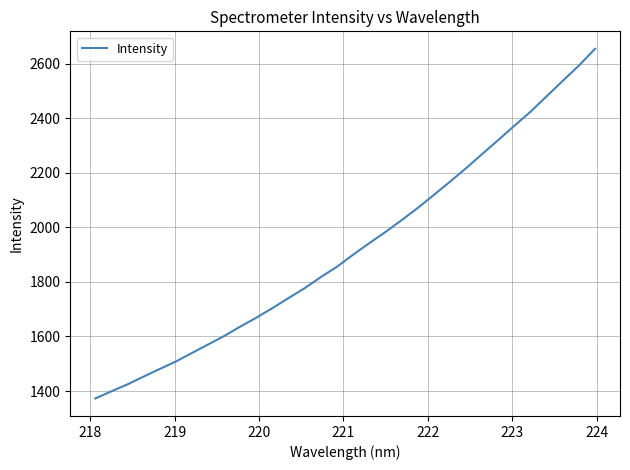

Reading right to left, what are all the values shown in this chart?

2654.3	2592.9	2537.2	2480.7	2424.1	2372.8	2320.5	2269.0	2217.2	2167.5	2119.2	2071.4	2026.6	1983.3	1942.5	1900.4	1856.3	1818.5	1777.9	1741.5	1704.8	1669.5	1636.8	1602.1	1570.9	1539.8	1508.5	1481.0	1453.2	1424.6	1399.1	1372.8